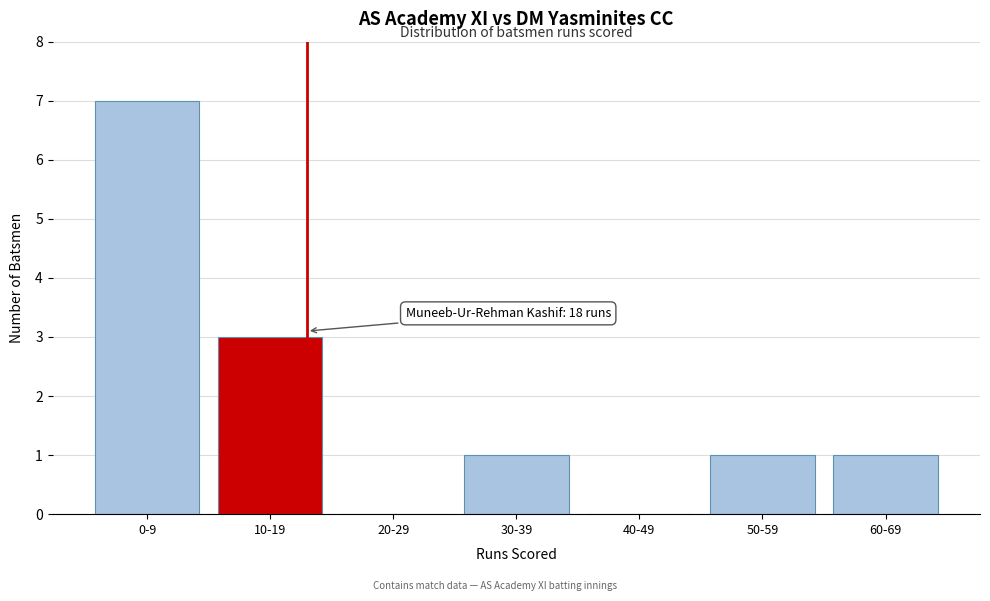

Reading left to right, transcribe all the data shown in this chart.

0-9=7	10-19=3	20-29=0	30-39=1	40-49=0	50-59=1	60-69=1